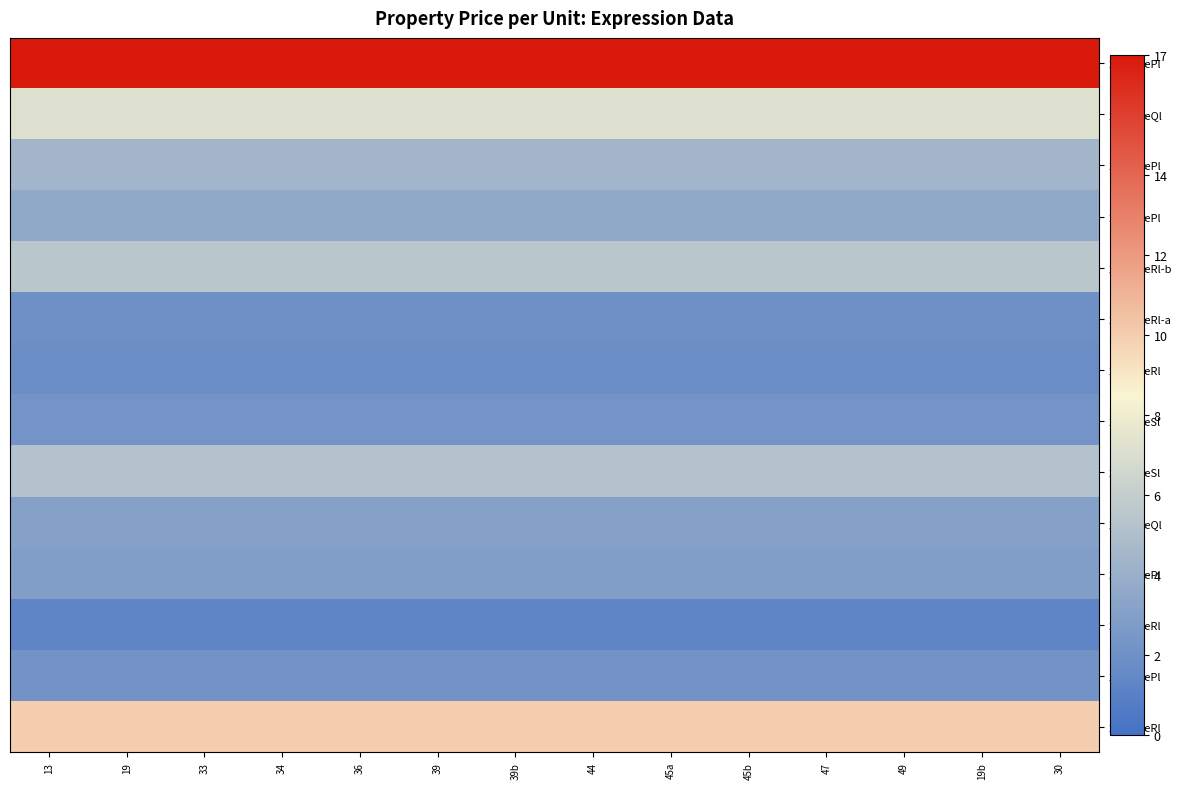

Rank the series at 30 from lowest to highest value.

2013NæRl, 2018NæRl, 2020NæRl-a, 2010NæPl, 2017NæSl, 2014NæPl, 2014NæQl, 2021NæPl, 2022NæPl, 2014NæSl, 2020NæRl-b, 2022NæQl, 2008NæRl, 2023NæPl